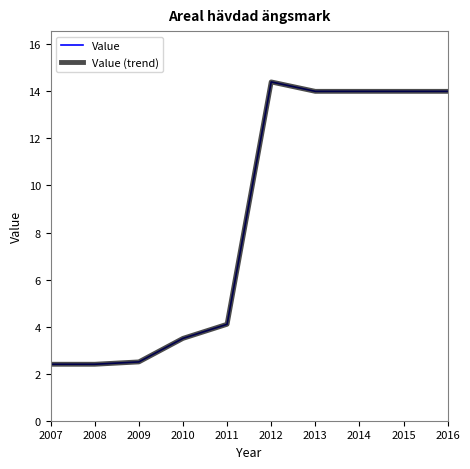

Does the chart display data point markers on the line(s)?

No